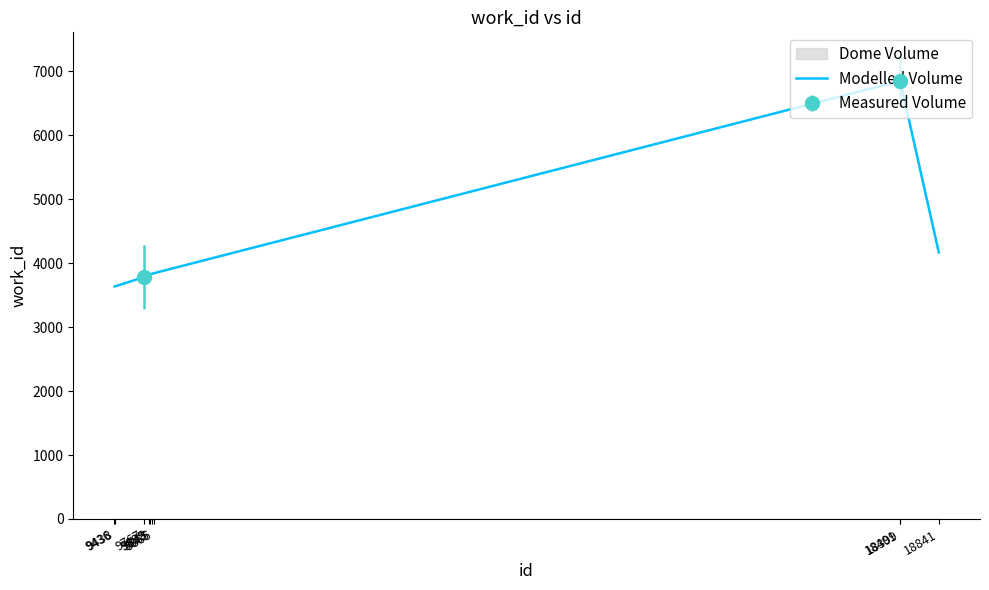

Which category has the lowest value across all series?

9436